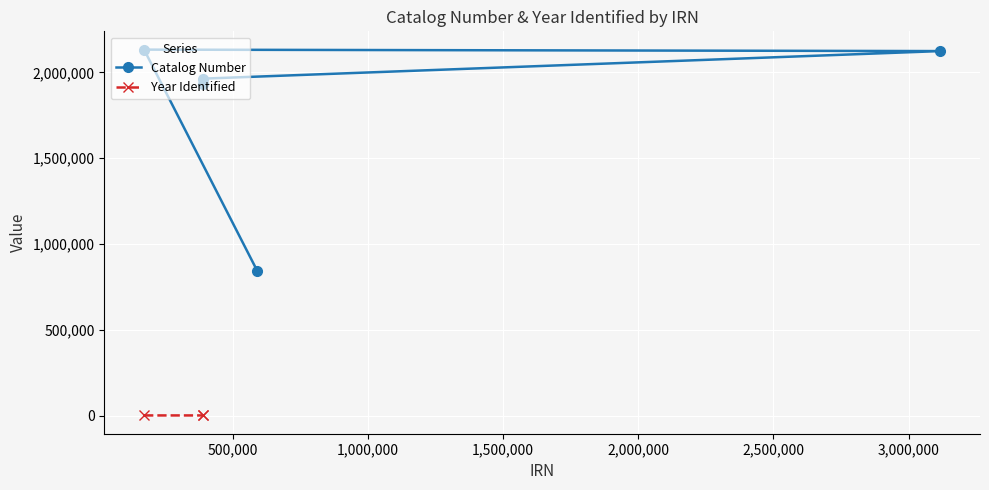

Is it true that the value at 3 is 941537?

False